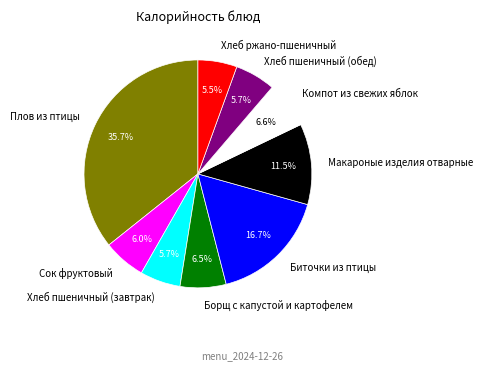

Approximately how many times larger is the value at Борщ с капустой и картофелем compared to Компот из свежих яблок?

1.0